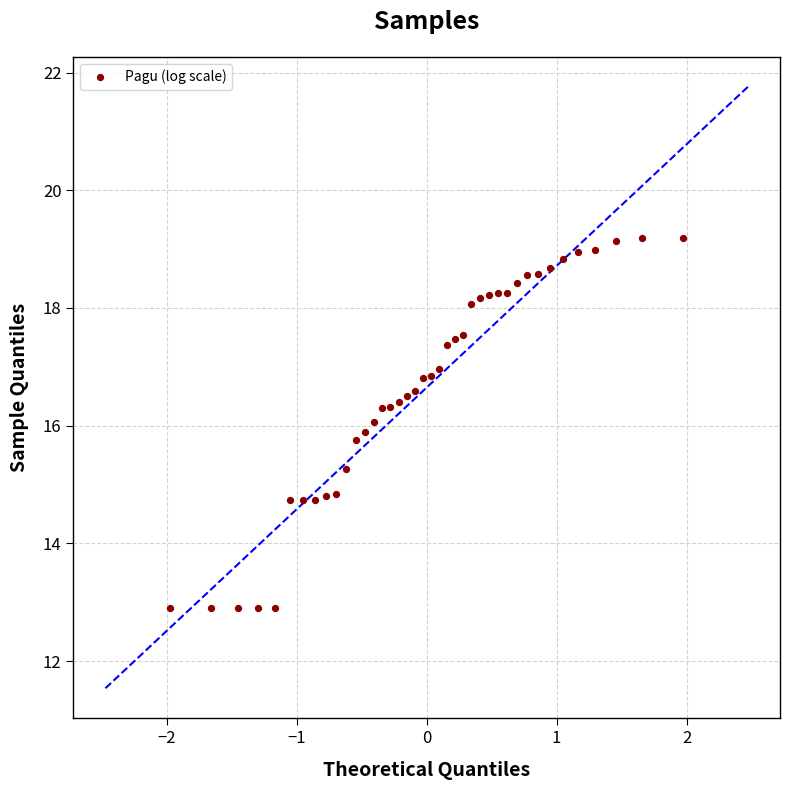

What is the range of Y values (max minus min)?

6.3